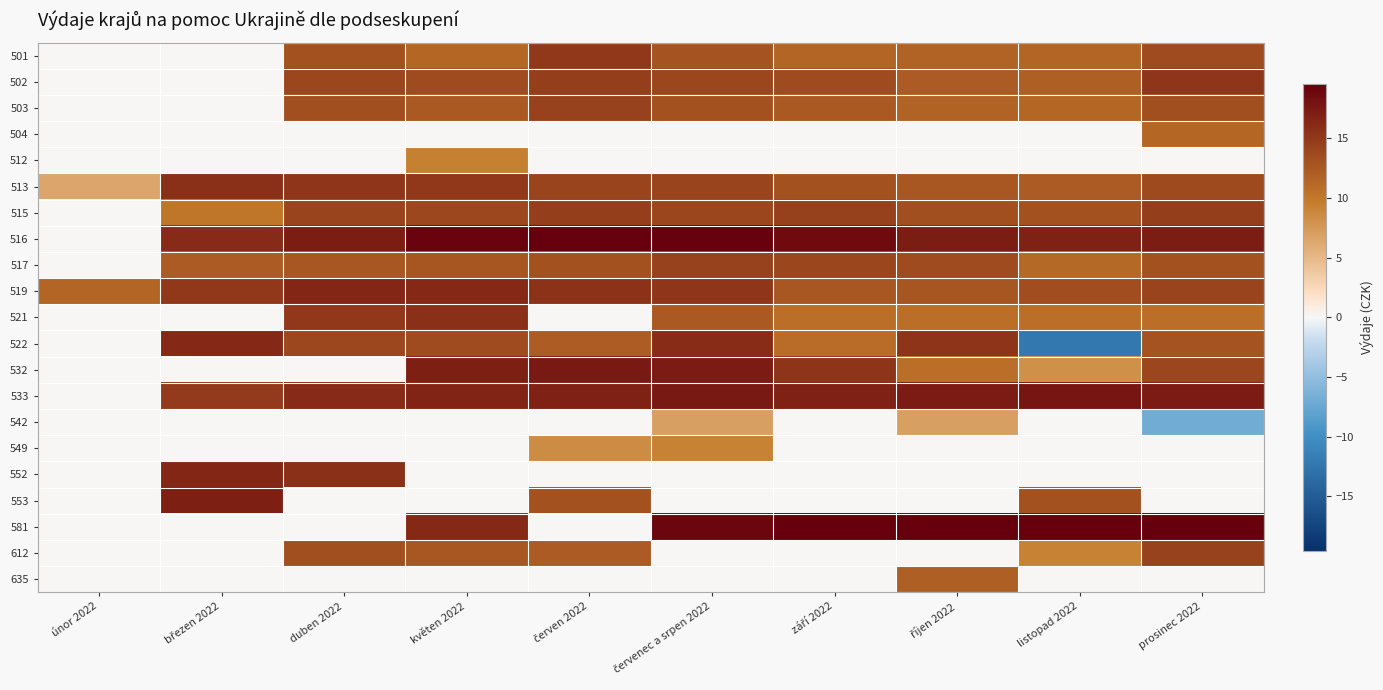

Between prosinec 2022 and září 2022, which is larger?

prosinec 2022